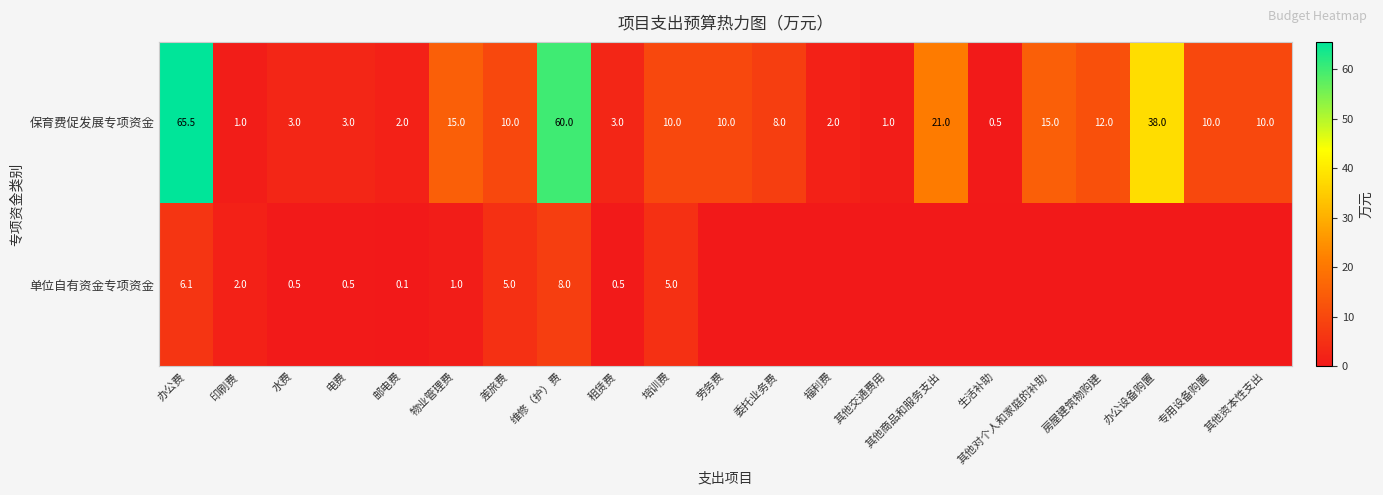

What is the minimum value for 保育费促发展专项资金?

0.5